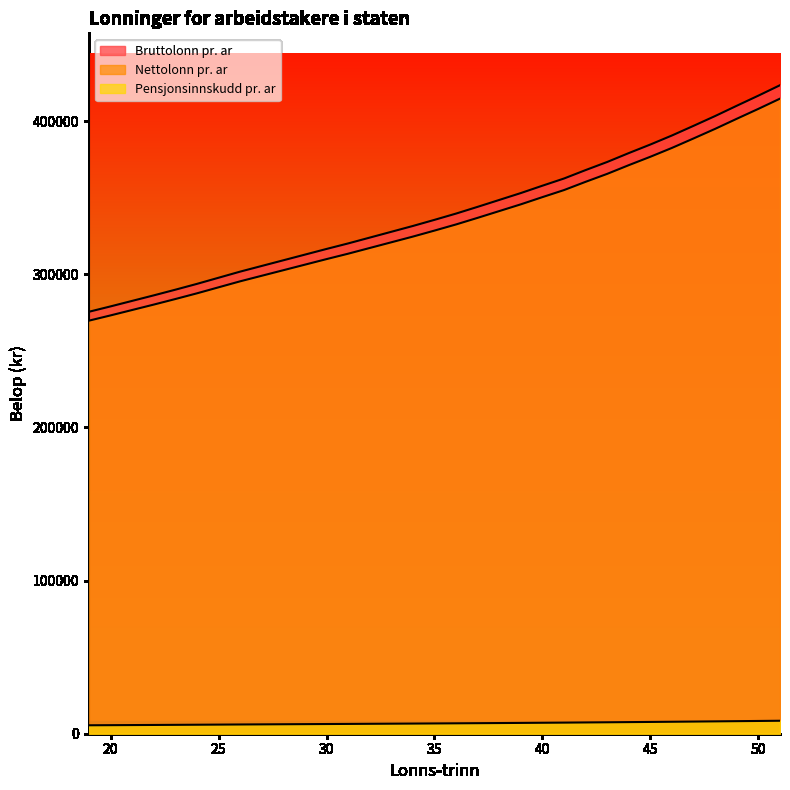

True or false: Bruttolonn pr. ar and Nettolonn pr. ar cross at least once.

False